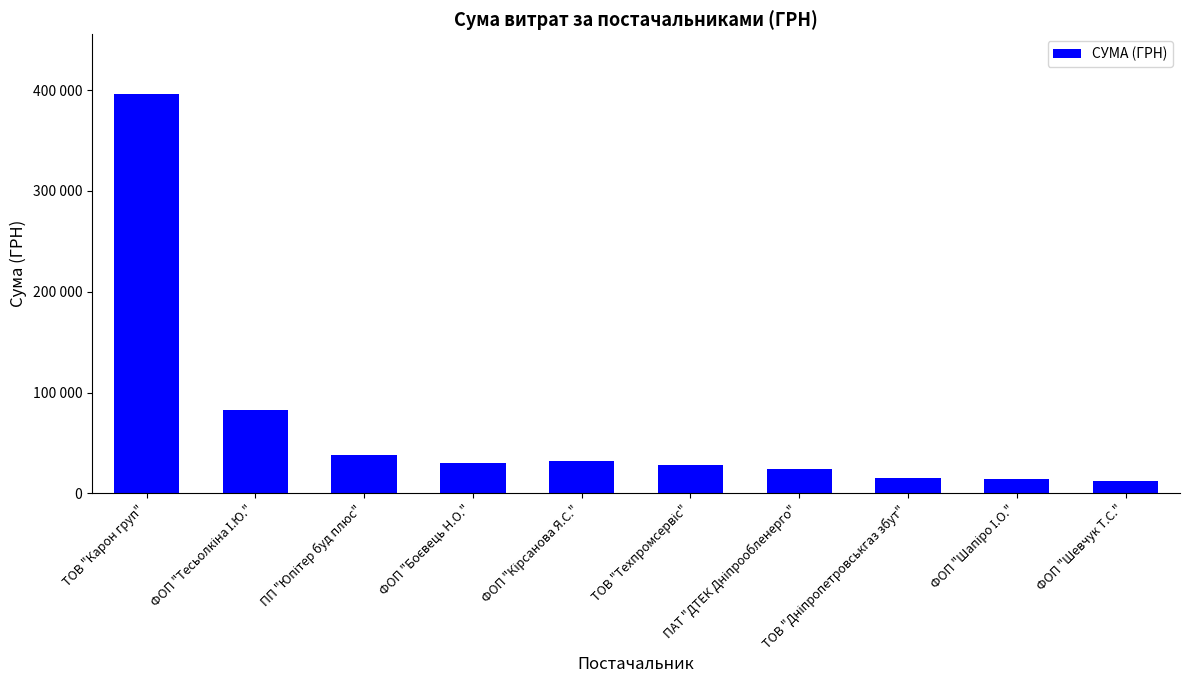

Are the bars horizontal?

No